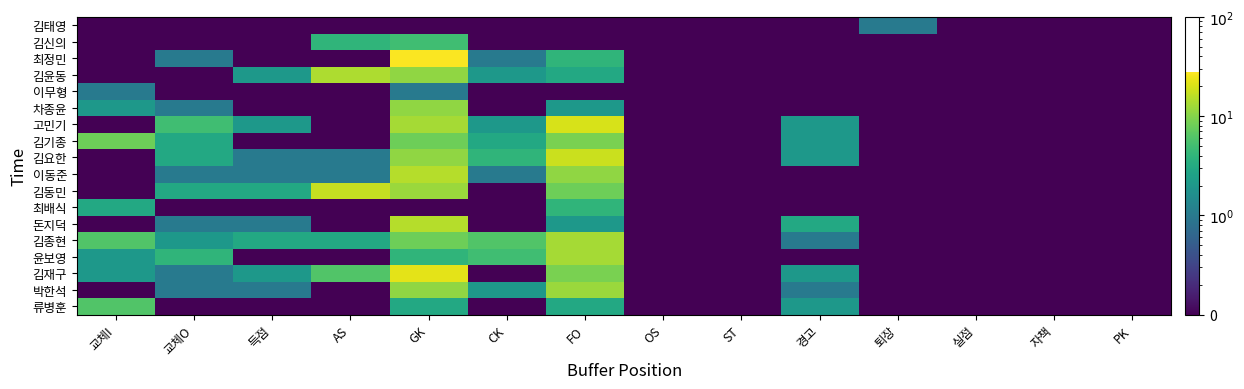

Reading left to right, extract all data points from this chart.

김태영: 교체I=0.0	교체O=0.0	득점=0.0	AS=0.0	GK=0.0	CK=0.0	FO=0.0	OS=0.0	ST=0.0	경고=0.0	퇴장=1.0	실점=0.0	자책=0.0	PK=0.0
김신의: 교체I=0.0	교체O=0.0	득점=0.0	AS=4.0	GK=5.0	CK=0.0	FO=0.0	OS=0.0	ST=0.0	경고=0.0	퇴장=0.0	실점=0.0	자책=0.0	PK=0.0
최정민: 교체I=0.0	교체O=1.0	득점=0.0	AS=0.0	GK=27.0	CK=1.0	FO=4.0	OS=0.0	ST=0.0	경고=0.0	퇴장=0.0	실점=0.0	자책=0.0	PK=0.0
김윤동: 교체I=0.0	교체O=0.0	득점=2.0	AS=14.0	GK=11.0	CK=2.0	FO=3.0	OS=0.0	ST=0.0	경고=0.0	퇴장=0.0	실점=0.0	자책=0.0	PK=0.0
이무형: 교체I=1.0	교체O=0.0	득점=0.0	AS=0.0	GK=1.0	CK=0.0	FO=0.0	OS=0.0	ST=0.0	경고=0.0	퇴장=0.0	실점=0.0	자책=0.0	PK=0.0
차종윤: 교체I=2.0	교체O=1.0	득점=0.0	AS=0.0	GK=11.0	CK=0.0	FO=2.0	OS=0.0	ST=0.0	경고=0.0	퇴장=0.0	실점=0.0	자책=0.0	PK=0.0
고민기: 교체I=0.0	교체O=5.0	득점=2.0	AS=0.0	GK=13.0	CK=2.0	FO=20.0	OS=0.0	ST=0.0	경고=2.0	퇴장=0.0	실점=0.0	자책=0.0	PK=0.0
김기종: 교체I=8.0	교체O=3.0	득점=0.0	AS=0.0	GK=8.0	CK=3.0	FO=9.0	OS=0.0	ST=0.0	경고=2.0	퇴장=0.0	실점=0.0	자책=0.0	PK=0.0
김요한: 교체I=0.0	교체O=3.0	득점=1.0	AS=1.0	GK=11.0	CK=4.0	FO=18.0	OS=0.0	ST=0.0	경고=2.0	퇴장=0.0	실점=0.0	자책=0.0	PK=0.0
이동준: 교체I=0.0	교체O=1.0	득점=1.0	AS=1.0	GK=15.0	CK=1.0	FO=11.0	OS=0.0	ST=0.0	경고=0.0	퇴장=0.0	실점=0.0	자책=0.0	PK=0.0
김동민: 교체I=0.0	교체O=3.0	득점=3.0	AS=17.0	GK=12.0	CK=0.0	FO=8.0	OS=0.0	ST=0.0	경고=0.0	퇴장=0.0	실점=0.0	자책=0.0	PK=0.0
최배식: 교체I=3.0	교체O=0.0	득점=0.0	AS=0.0	GK=0.0	CK=0.0	FO=4.0	OS=0.0	ST=0.0	경고=0.0	퇴장=0.0	실점=0.0	자책=0.0	PK=0.0
돈지덕: 교체I=0.0	교체O=1.0	득점=1.0	AS=0.0	GK=15.0	CK=0.0	FO=2.0	OS=0.0	ST=0.0	경고=3.0	퇴장=0.0	실점=0.0	자책=0.0	PK=0.0
김종현: 교체I=6.0	교체O=2.0	득점=3.0	AS=3.0	GK=8.0	CK=6.0	FO=13.0	OS=0.0	ST=0.0	경고=1.0	퇴장=0.0	실점=0.0	자책=0.0	PK=0.0
윤보영: 교체I=2.0	교체O=4.0	득점=0.0	AS=0.0	GK=4.0	CK=5.0	FO=13.0	OS=0.0	ST=0.0	경고=0.0	퇴장=0.0	실점=0.0	자책=0.0	PK=0.0
김재구: 교체I=2.0	교체O=1.0	득점=2.0	AS=6.0	GK=22.0	CK=0.0	FO=9.0	OS=0.0	ST=0.0	경고=2.0	퇴장=0.0	실점=0.0	자책=0.0	PK=0.0
박한석: 교체I=0.0	교체O=1.0	득점=1.0	AS=0.0	GK=11.0	CK=2.0	FO=12.0	OS=0.0	ST=0.0	경고=1.0	퇴장=0.0	실점=0.0	자책=0.0	PK=0.0
류병훈: 교체I=6.0	교체O=0.0	득점=0.0	AS=0.0	GK=3.0	CK=0.0	FO=3.0	OS=0.0	ST=0.0	경고=2.0	퇴장=0.0	실점=0.0	자책=0.0	PK=0.0